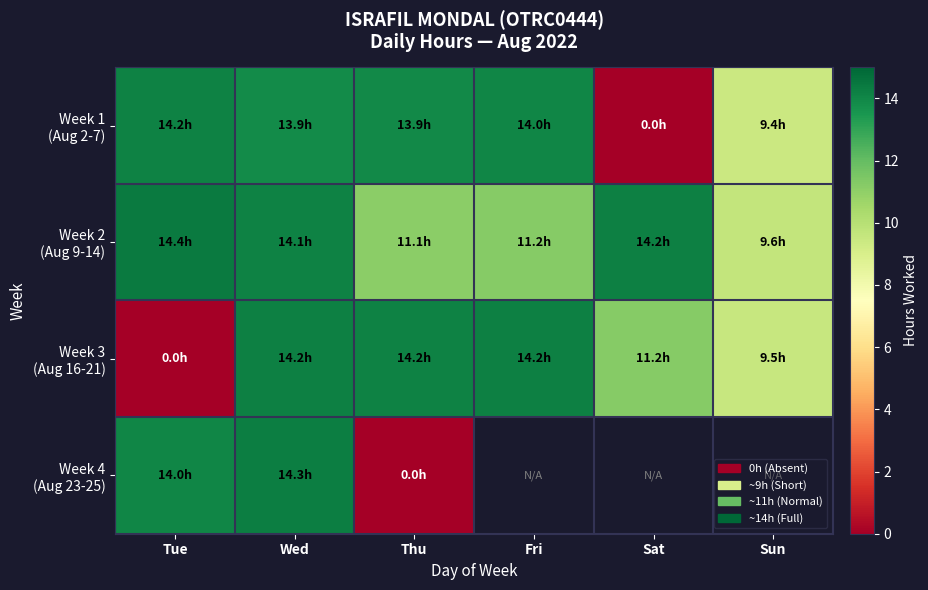

At how many categories does at least one series exceed 14?

5